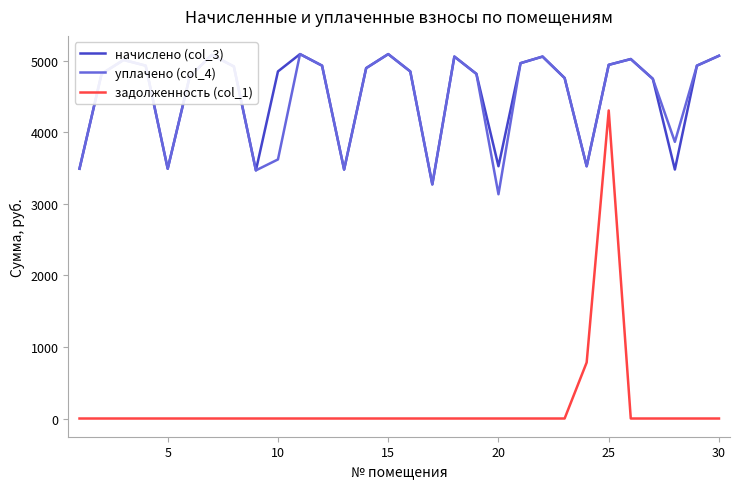

Which series has the widest spread of values?

задолженность (col_1)